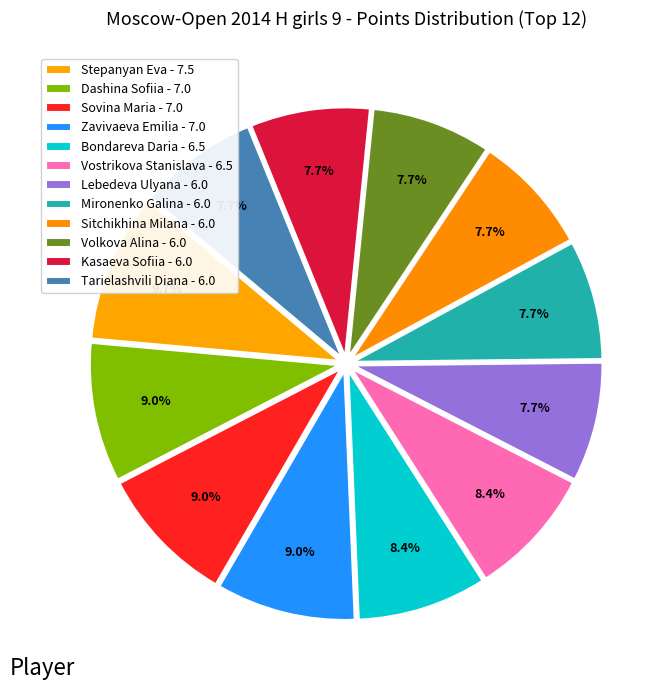

How many segments does this pie chart have?

12